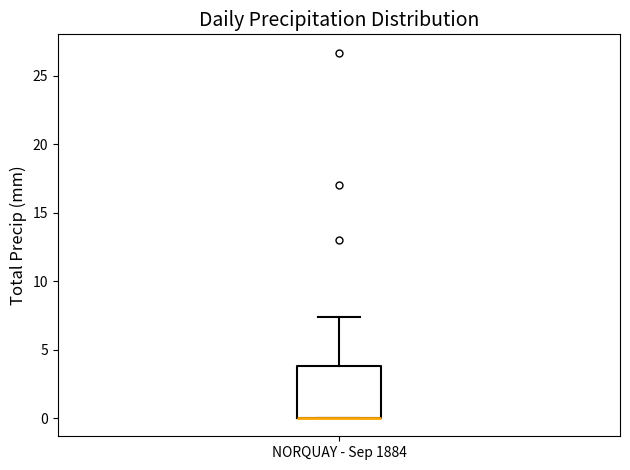

Transcribe this box plot: give where the median line is, the range the box spans, and where the two whiskers end, as read against the y-axis. The values are not printed on the chart, so give them approximately, as read against the axis.

median 0.0 (drawn on the box's lower edge), box 0.0 to 4.0, whiskers 0.0 to 7.5